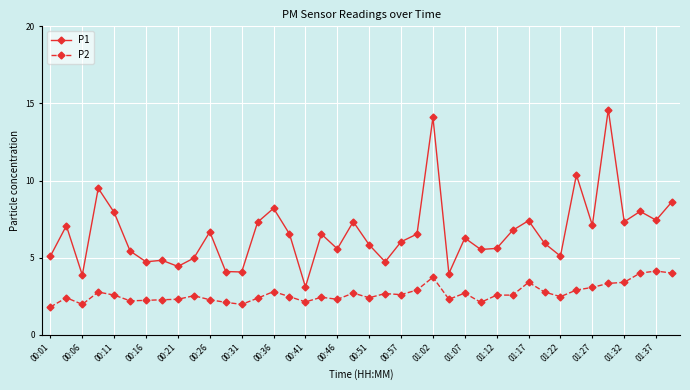

What is the maximum value for P2?

4.1